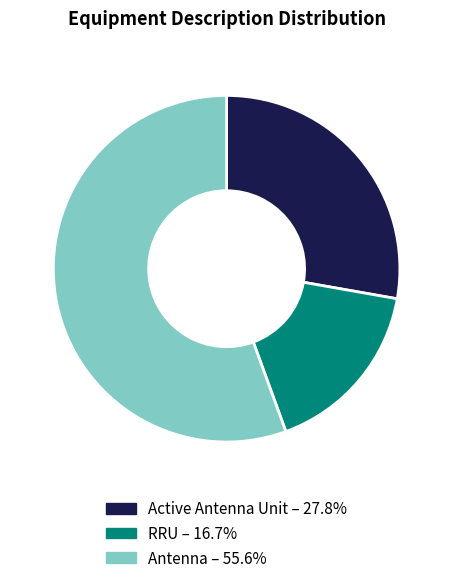

Does any single category account for the majority?

Yes